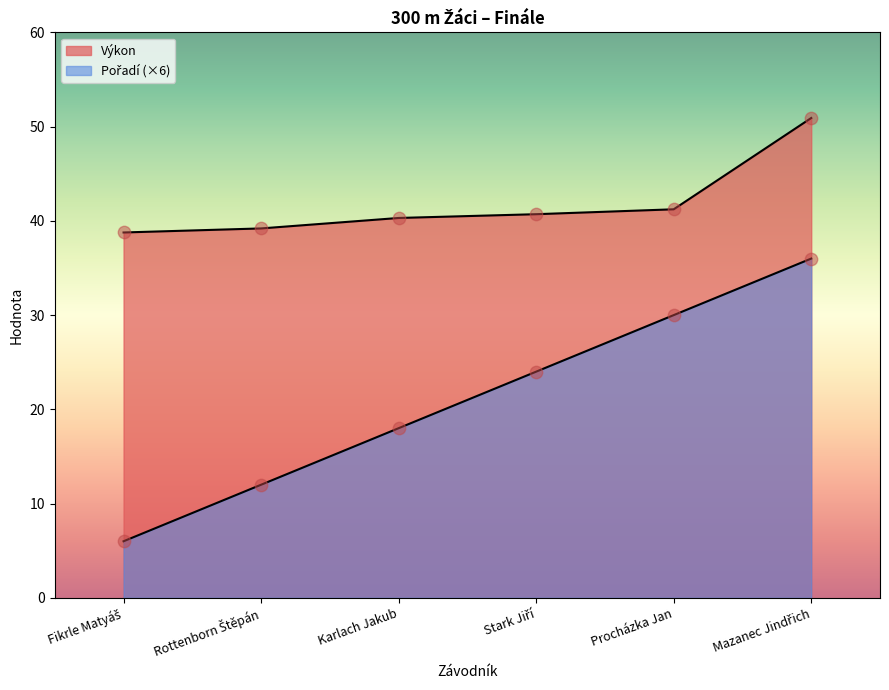

Which series reaches the minimum Y coordinate?

Pořadí